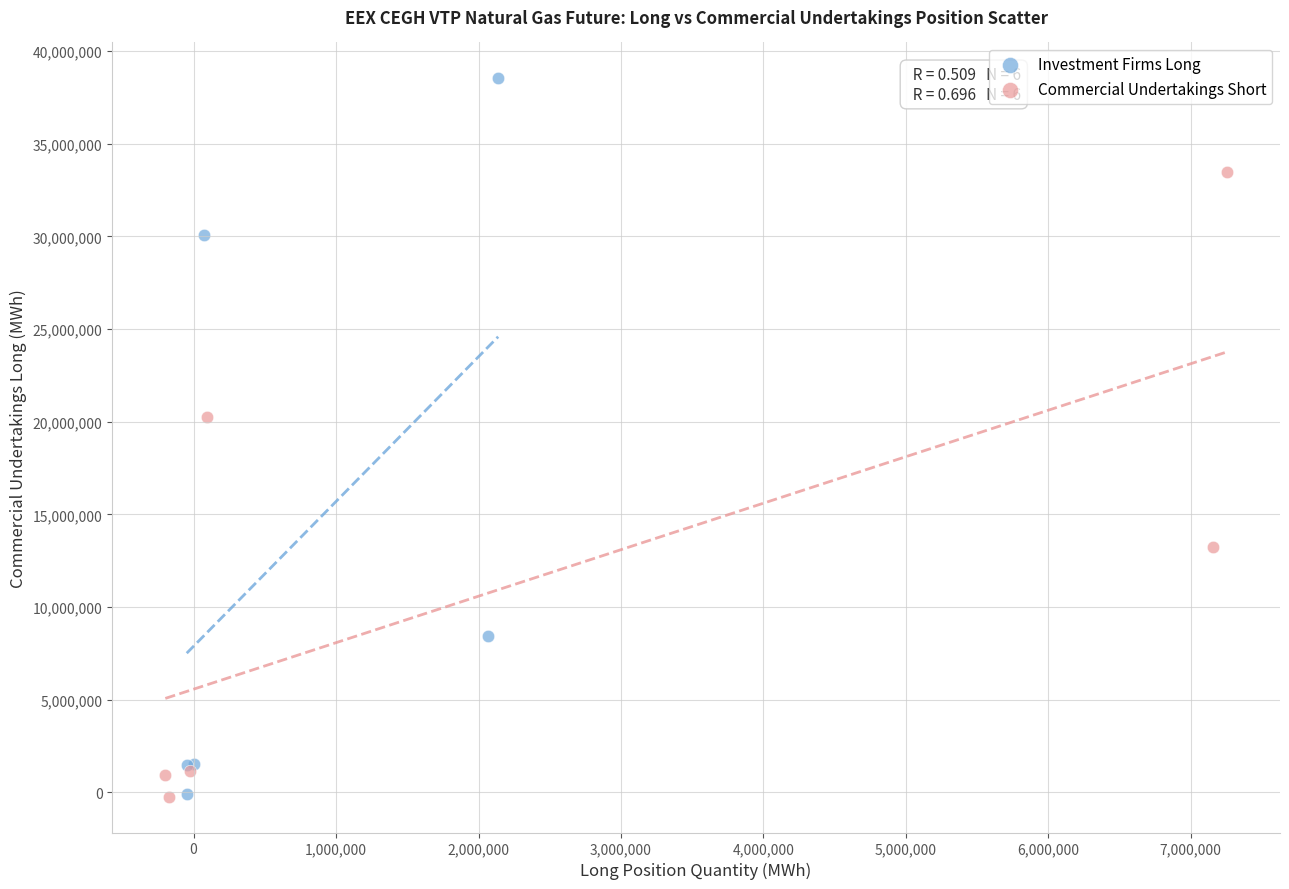

Which series has the widest spread of Y values?

Investment Firms Long